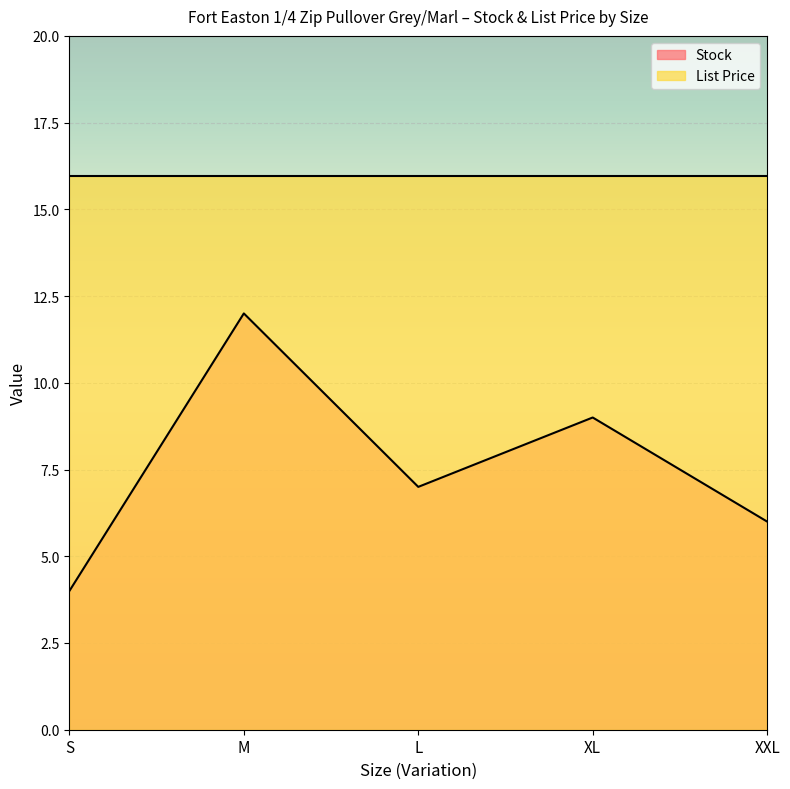

Reading left to right, list all the values displayed in this chart.

4	12	7	9	6